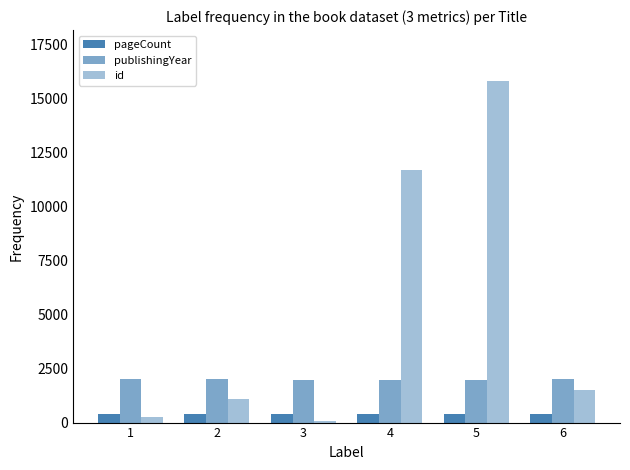

Reading right to left, what are all the values shown in this chart?

pageCount: 402	402	402	402	402	402
publishingYear: 1993	1966	1985	1978	2005	2011
id: 1503	15785	11674	75	1097	261